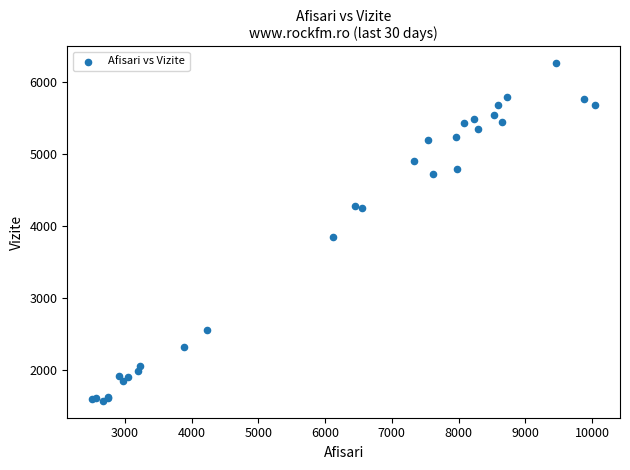

What Y value in the scatter plot is closest to 3918?

3845